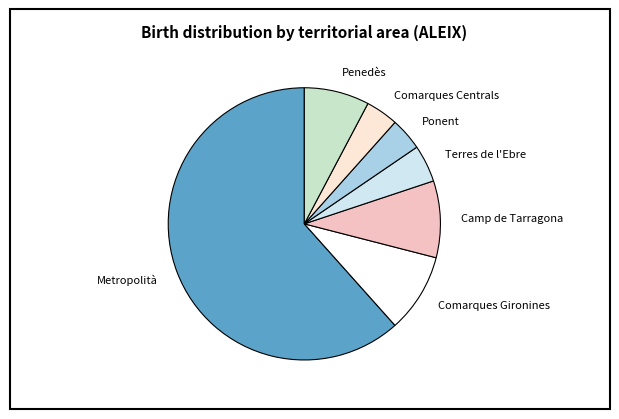

How many slices are in this pie chart?

7